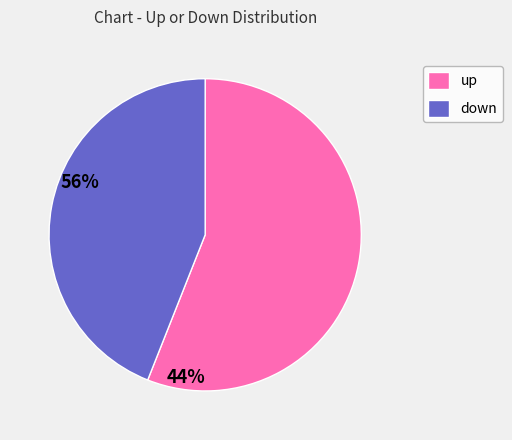

Is the sum of down and up greater than half?

Yes